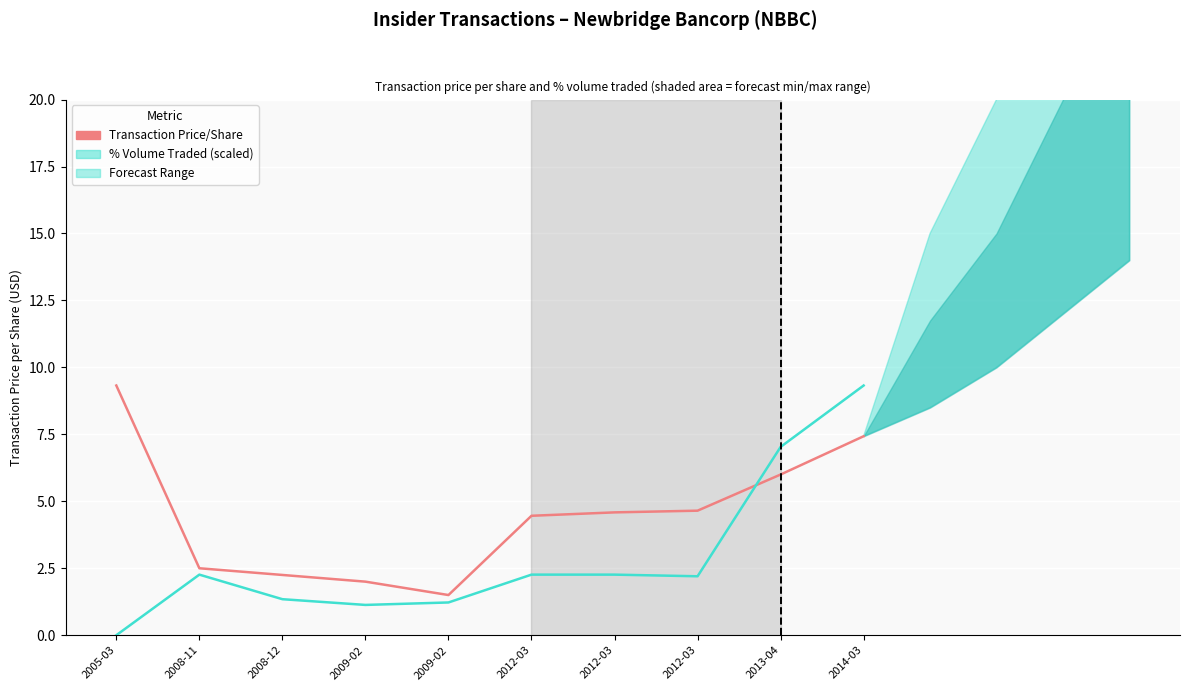

At how many categories does at least one series exceed 6?

3